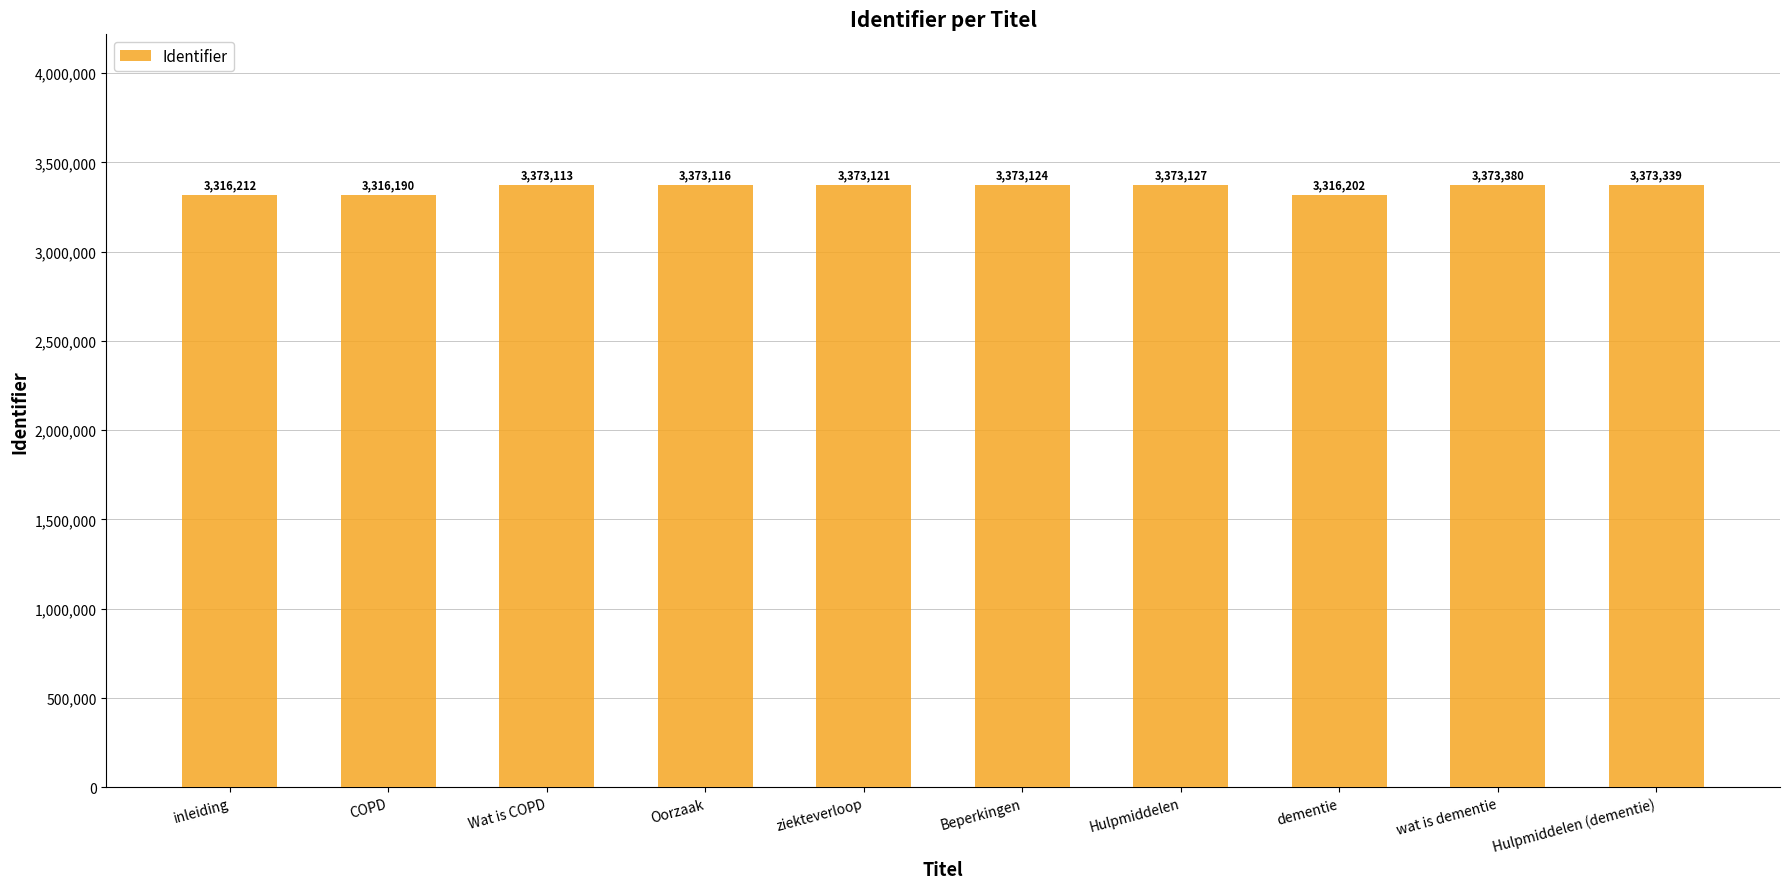

Reading left to right, list all the values displayed in this chart.

inleiding=3316212	COPD=3316190	Wat is COPD=3373113	Oorzaak=3373116	ziekteverloop=3373121	Beperkingen=3373124	Hulpmiddelen=3373127	dementie=3316202	wat is dementie=3373380	Hulpmiddelen (dementie)=3373339